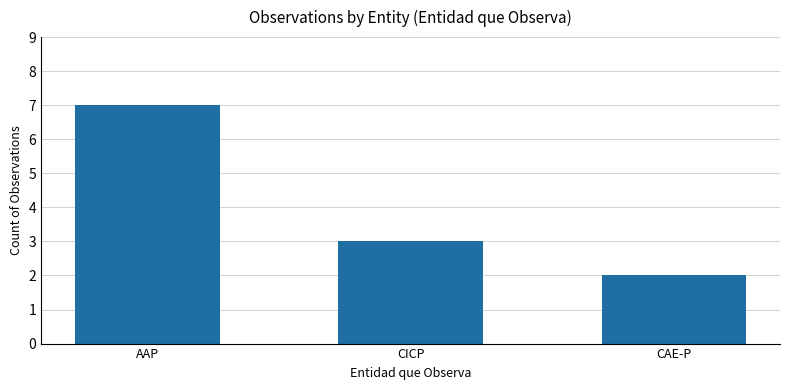

What is the ratio of the value at CAE-P to the value at CICP?

0.7